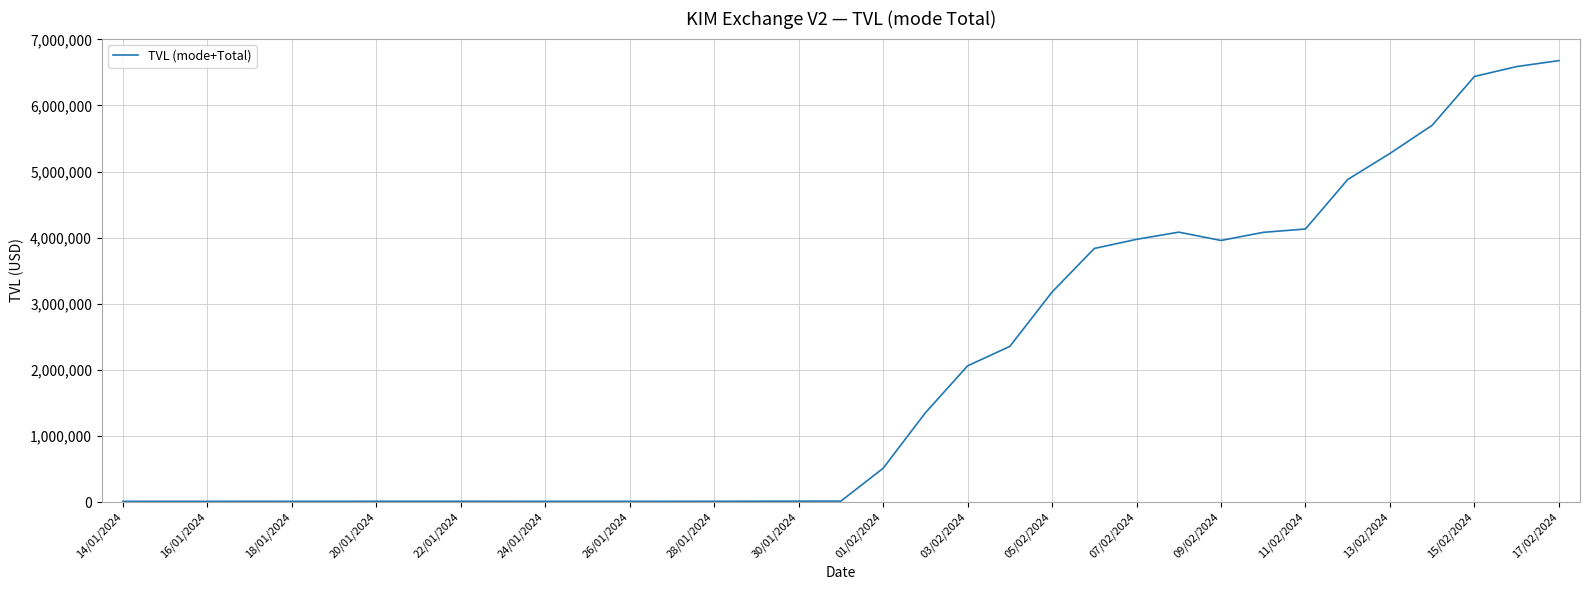

True or false: there are more than 2 points higher than both neighbors.

True